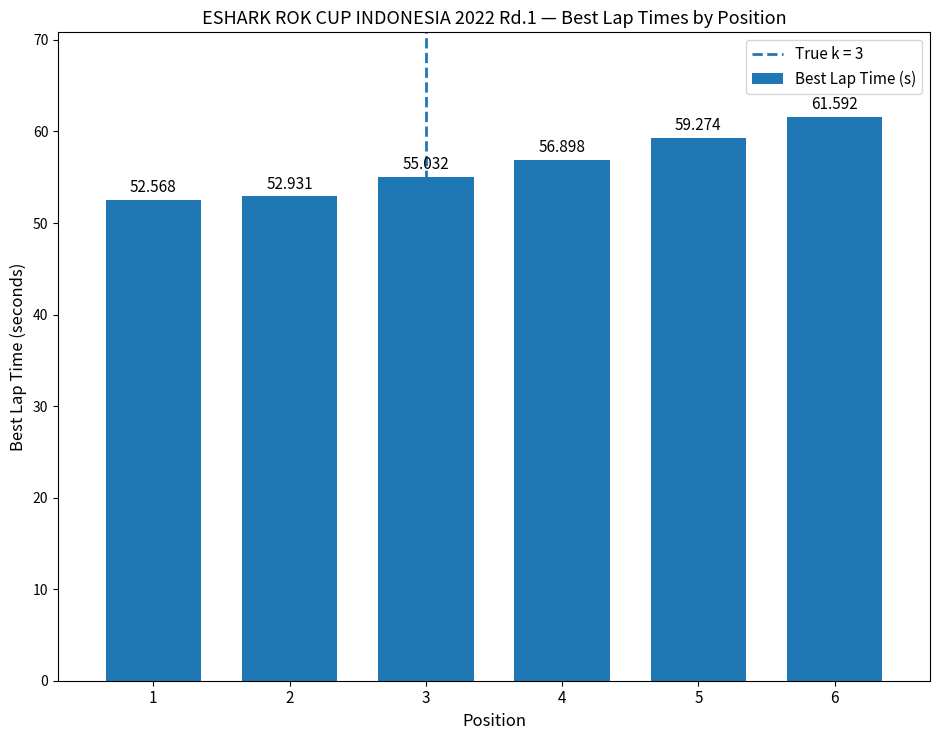

The chart shows a value of 27.7 at 3. True or false?

False